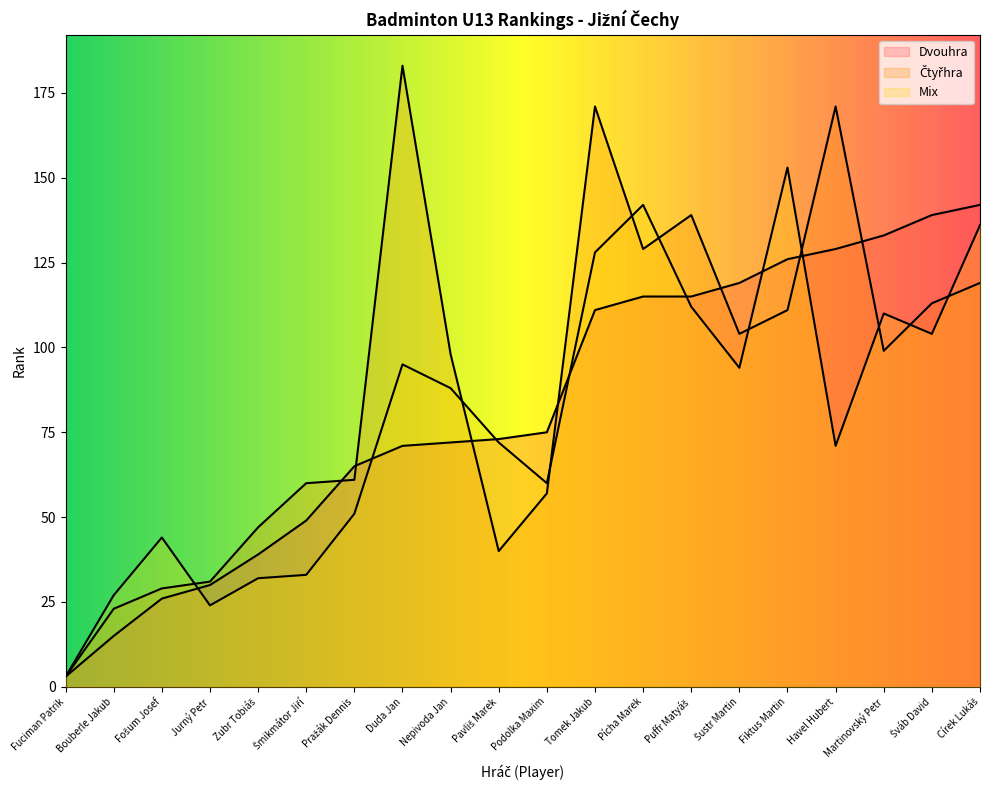

How many series are shown in this chart?

3